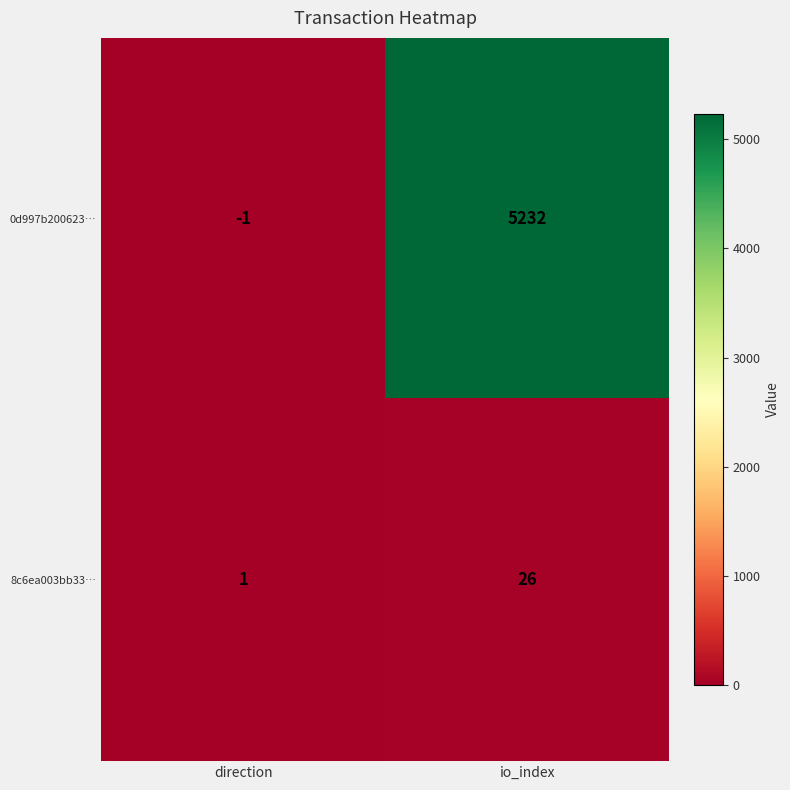

The value of 0d997b200623… at io_index is 5232. True or false?

True